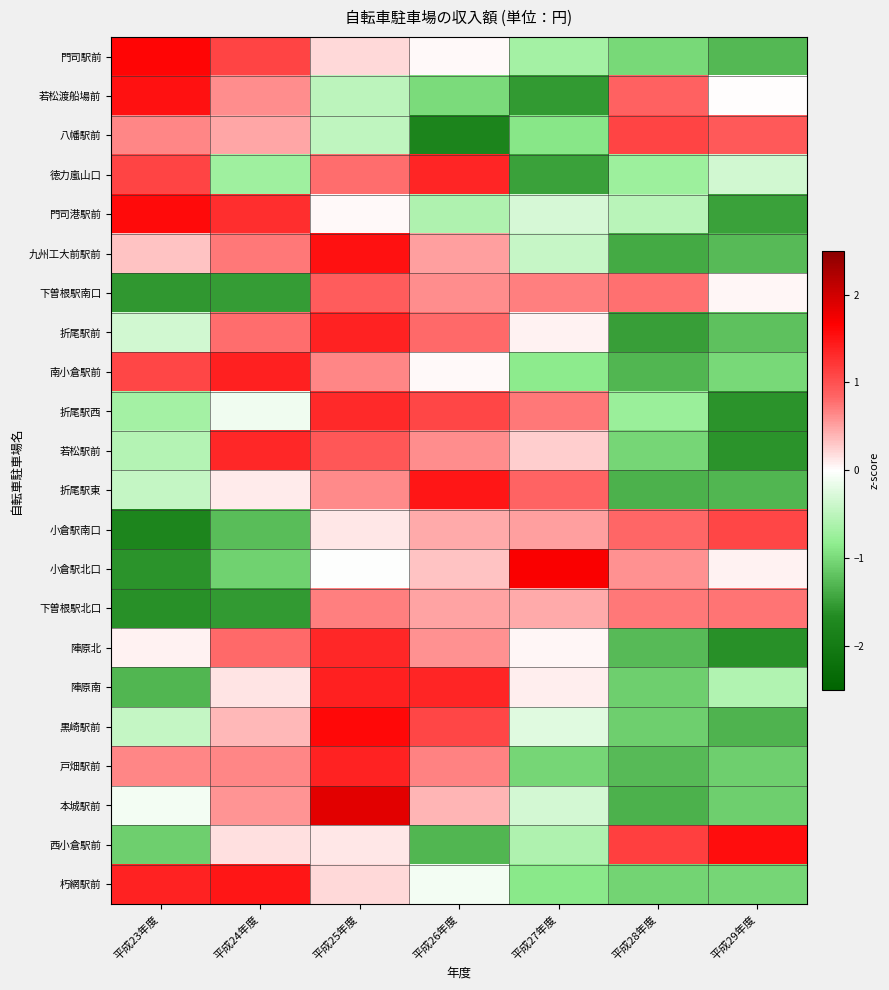

Reading left to right, list all the values displayed in this chart.

門司駅前: 平成23年度=1.6	平成24年度=1.1	平成25年度=0.2	平成26年度=0.0	平成27年度=-0.7	平成28年度=-1.0	平成29年度=-1.3
若松渡船場前: 平成23年度=1.5	平成24年度=0.6	平成25年度=-0.5	平成26年度=-1.0	平成27年度=-1.5	平成28年度=0.9	平成29年度=0.0
八幡駅前: 平成23年度=0.6	平成24年度=0.5	平成25年度=-0.5	平成26年度=-1.8	平成27年度=-0.9	平成28年度=1.1	平成29年度=0.9
徳力嵐山口: 平成23年度=1.1	平成24年度=-0.7	平成25年度=0.8	平成26年度=1.4	平成27年度=-1.5	平成28年度=-0.7	平成29年度=-0.3
門司港駅前: 平成23年度=1.6	平成24年度=1.3	平成25年度=0.0	平成26年度=-0.6	平成27年度=-0.3	平成28年度=-0.5	平成29年度=-1.5
九州工大前駅前: 平成23年度=0.3	平成24年度=0.7	平成25年度=1.5	平成26年度=0.5	平成27年度=-0.4	平成28年度=-1.4	平成29年度=-1.3
下曽根駅南口: 平成23年度=-1.5	平成24年度=-1.5	平成25年度=0.9	平成26年度=0.6	平成27年度=0.7	平成28年度=0.8	平成29年度=0.1
折尾駅前: 平成23年度=-0.4	平成24年度=0.8	平成25年度=1.4	平成26年度=0.8	平成27年度=0.1	平成28年度=-1.5	平成29年度=-1.2
南小倉駅前: 平成23年度=1.1	平成24年度=1.4	平成25年度=0.6	平成26年度=0.0	平成27年度=-0.9	平成28年度=-1.3	平成29年度=-1.0
折尾駅西: 平成23年度=-0.7	平成24年度=-0.1	平成25年度=1.3	平成26年度=1.1	平成27年度=0.7	平成28年度=-0.8	平成29年度=-1.6
若松駅前: 平成23年度=-0.6	平成24年度=1.3	平成25年度=1.0	平成26年度=0.6	平成27年度=0.3	平成28年度=-1.0	平成29年度=-1.6
折尾駅東: 平成23年度=-0.4	平成24年度=0.1	平成25年度=0.6	平成26年度=1.5	平成27年度=0.9	平成28年度=-1.3	平成29年度=-1.3
小倉駅南口: 平成23年度=-1.8	平成24年度=-1.2	平成25年度=0.1	平成26年度=0.5	平成27年度=0.5	平成28年度=0.8	平成29年度=1.1
小倉駅北口: 平成23年度=-1.6	平成24年度=-1.1	平成25年度=-0.0	平成26年度=0.3	平成27年度=1.7	平成28年度=0.6	平成29年度=0.1
下曽根駅北口: 平成23年度=-1.6	平成24年度=-1.5	平成25年度=0.7	平成26年度=0.5	平成27年度=0.5	平成28年度=0.7	平成29年度=0.8
陣原北: 平成23年度=0.1	平成24年度=0.8	平成25年度=1.3	平成26年度=0.6	平成27年度=0.0	平成28年度=-1.3	平成29年度=-1.6
陣原南: 平成23年度=-1.3	平成24年度=0.1	平成25年度=1.4	平成26年度=1.4	平成27年度=0.1	平成28年度=-1.1	平成29年度=-0.6
黒崎駅前: 平成23年度=-0.4	平成24年度=0.4	平成25年度=1.6	平成26年度=1.1	平成27年度=-0.2	平成28年度=-1.1	平成29年度=-1.3
戸畑駅前: 平成23年度=0.7	平成24年度=0.6	平成25年度=1.4	平成26年度=0.7	平成27年度=-1.0	平成28年度=-1.3	平成29年度=-1.1
本城駅前: 平成23年度=-0.1	平成24年度=0.6	平成25年度=1.9	平成26年度=0.4	平成27年度=-0.3	平成28年度=-1.3	平成29年度=-1.1
西小倉駅前: 平成23年度=-1.1	平成24年度=0.2	平成25年度=0.1	平成26年度=-1.3	平成27年度=-0.6	平成28年度=1.1	平成29年度=1.6
朽網駅前: 平成23年度=1.4	平成24年度=1.5	平成25年度=0.2	平成26年度=-0.1	平成27年度=-0.9	平成28年度=-1.1	平成29年度=-1.0